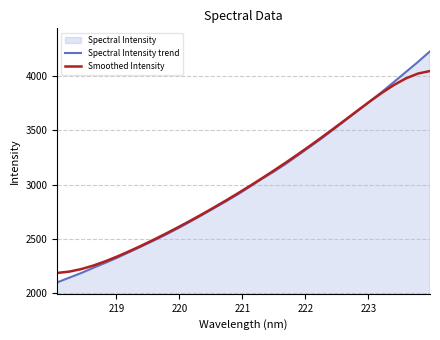

What is the lowest value of the Smoothed Intensity series?

2188.7